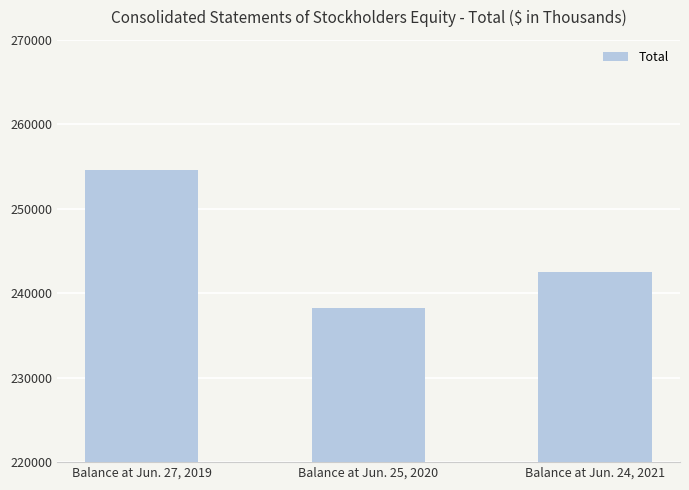

What is the maximum value shown in the chart?

254555